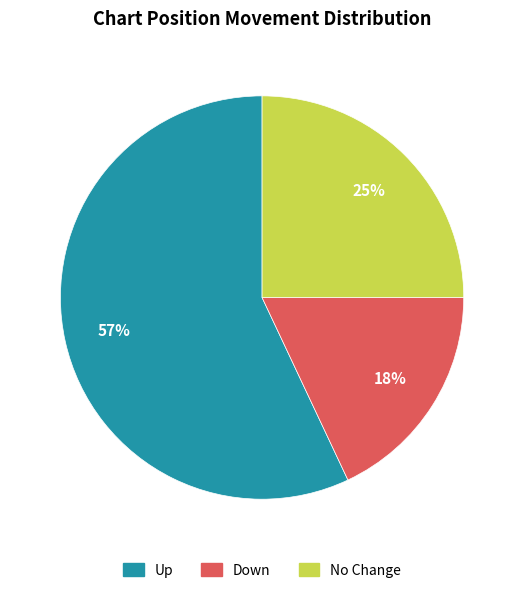

What is the largest slice in the pie chart?

Up